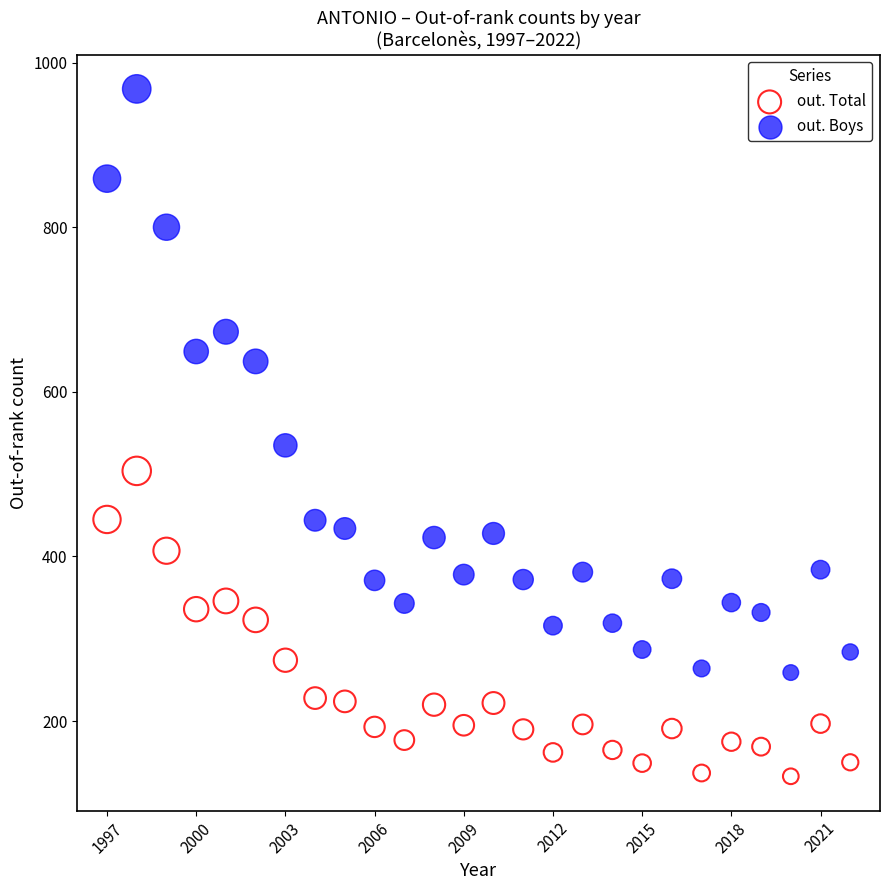

Which series reaches the maximum Y coordinate?

out. Boys